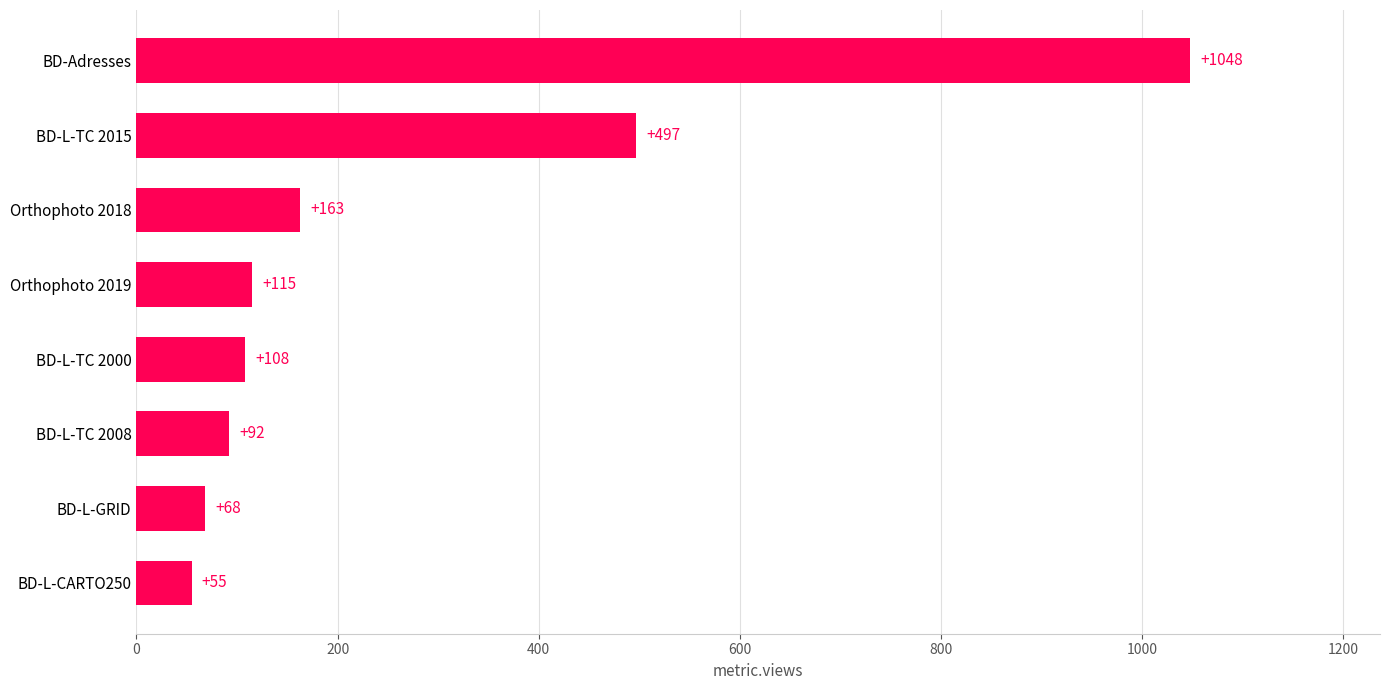

What is the change in value from Orthophoto 2018 to BD-L-TC 2015?

+334